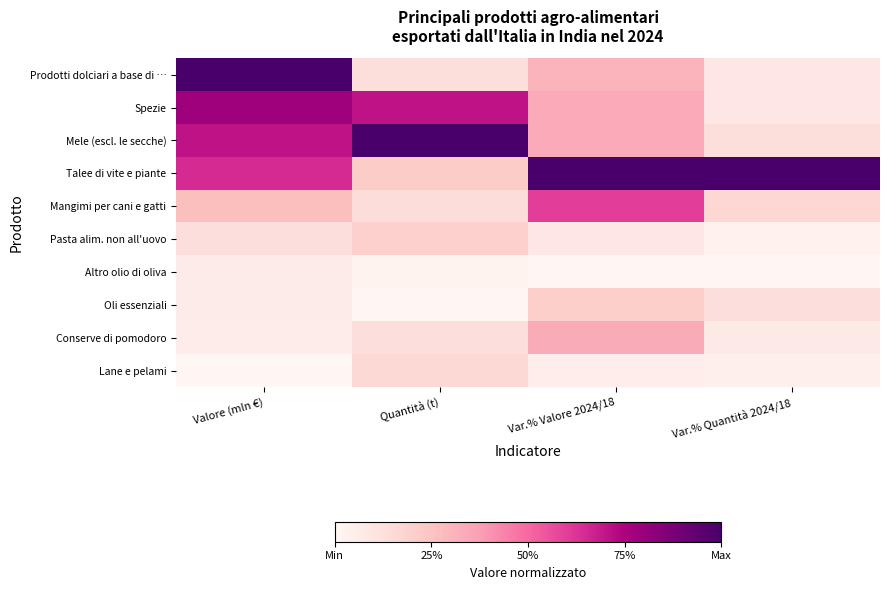

Rank the series by their maximum value, from highest to lowest.

Prodotti dolciari a base di …, Mele (escl. le secche), Talee di vite e piante, Spezie, Mangimi per cani e gatti, Conserve di pomodoro, Oli essenziali, Pasta alim. non all'uovo, Lane e pelami, Altro olio di oliva